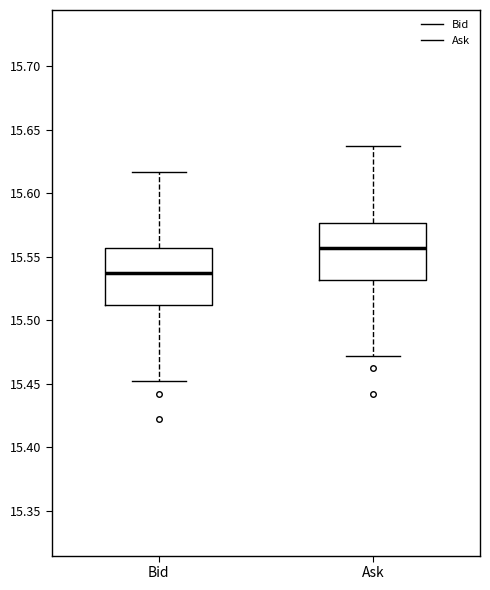

Reading left to right, transcribe this box plot: for each box, give where its median line is, the range the box spans, and where its two whiskers end, as read against the y-axis. The values are not printed on the chart, so give them approximately, as read against the axis.

Bid: median 15.535, box 15.510 to 15.555, whiskers 15.450 to 15.615
Ask: median 15.555, box 15.530 to 15.575, whiskers 15.470 to 15.635